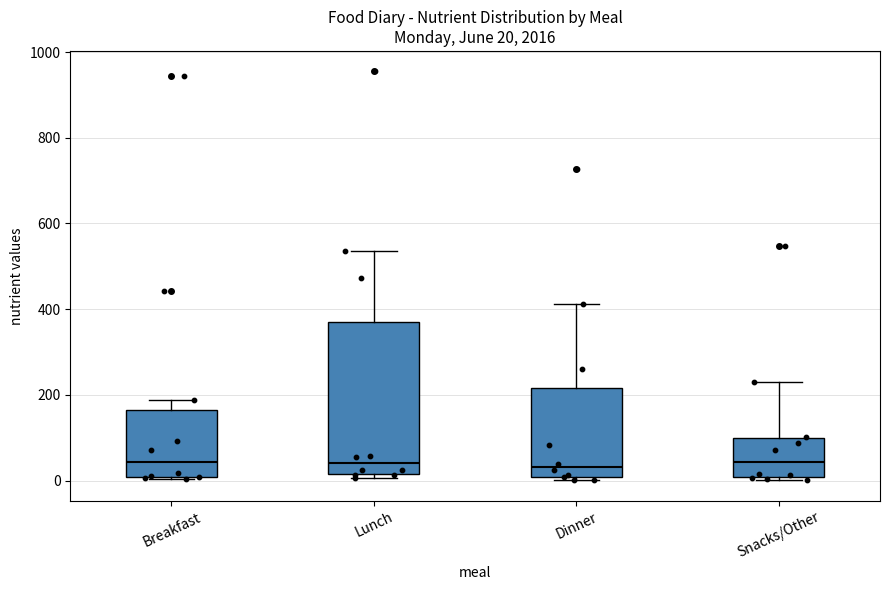

Comparing the boxes themselves (not the whiskers), which one is the tallest?

Lunch